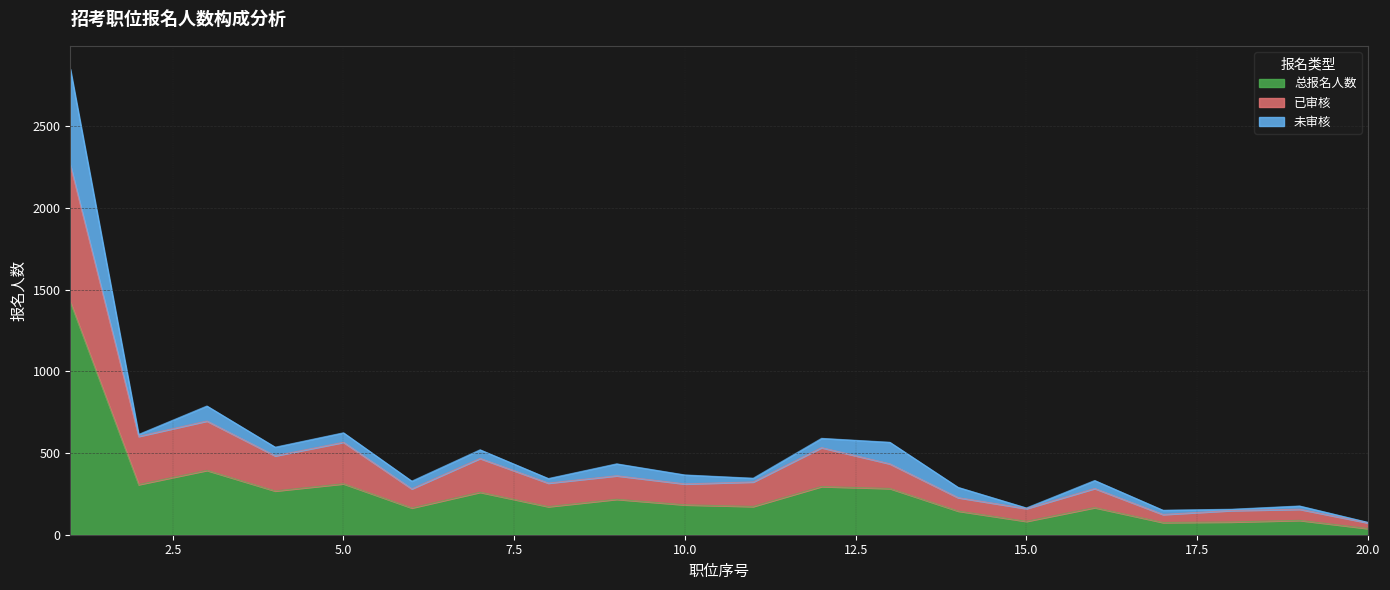

How many lines are shown in the chart?

3